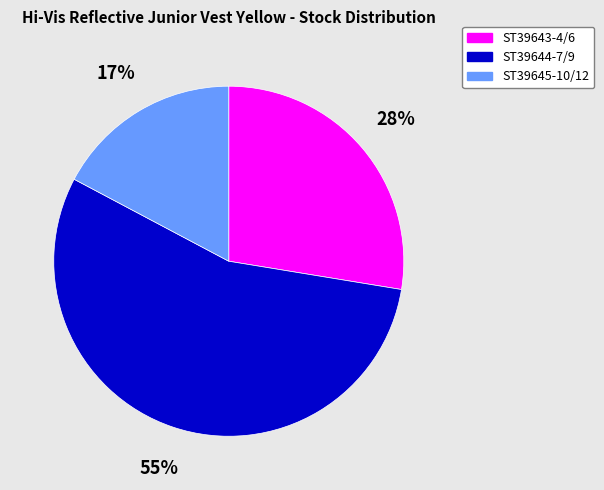

Do ST39645-10/12 and ST39644-7/9 together represent more than half of the pie?

Yes